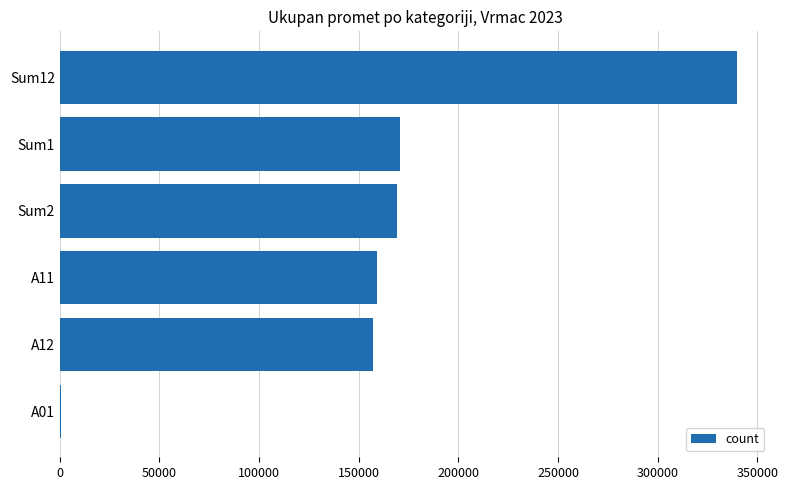

Which label corresponds to the largest value in the chart?

Sum12